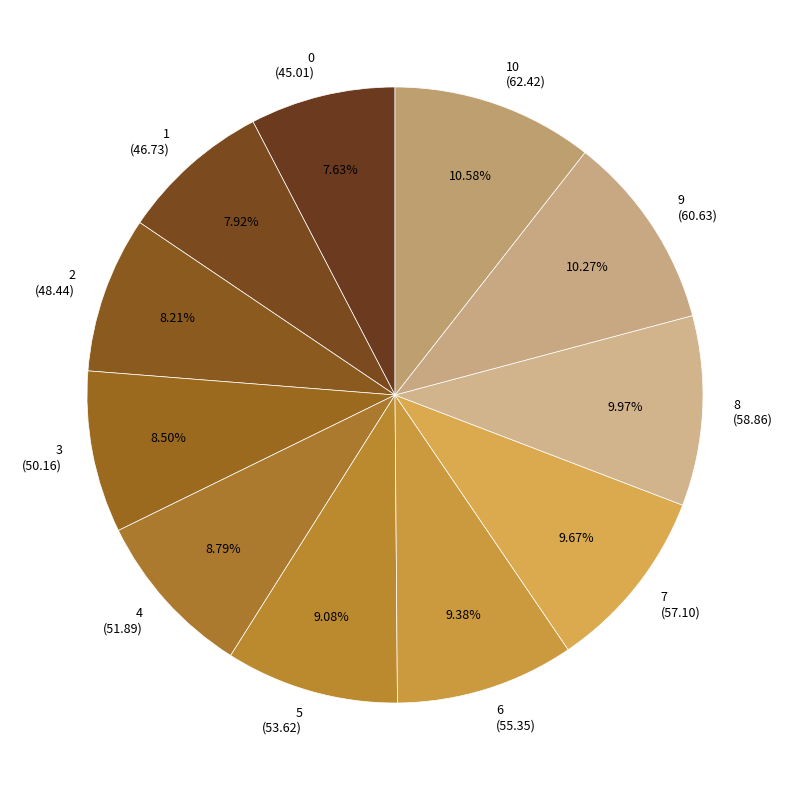

Between 4 (51.89) and 9 (60.63), which is larger?

9 (60.63)